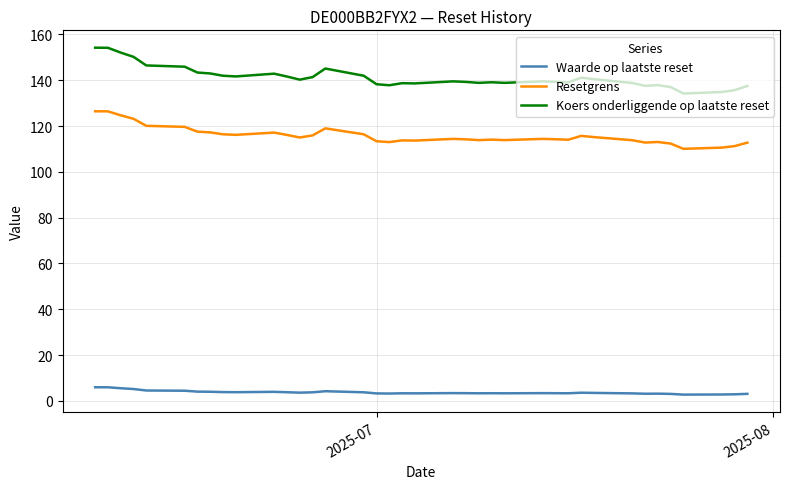

List the series in order of their peak value, highest first.

Koers onderliggende op laatste reset, Resetgrens, Waarde op laatste reset